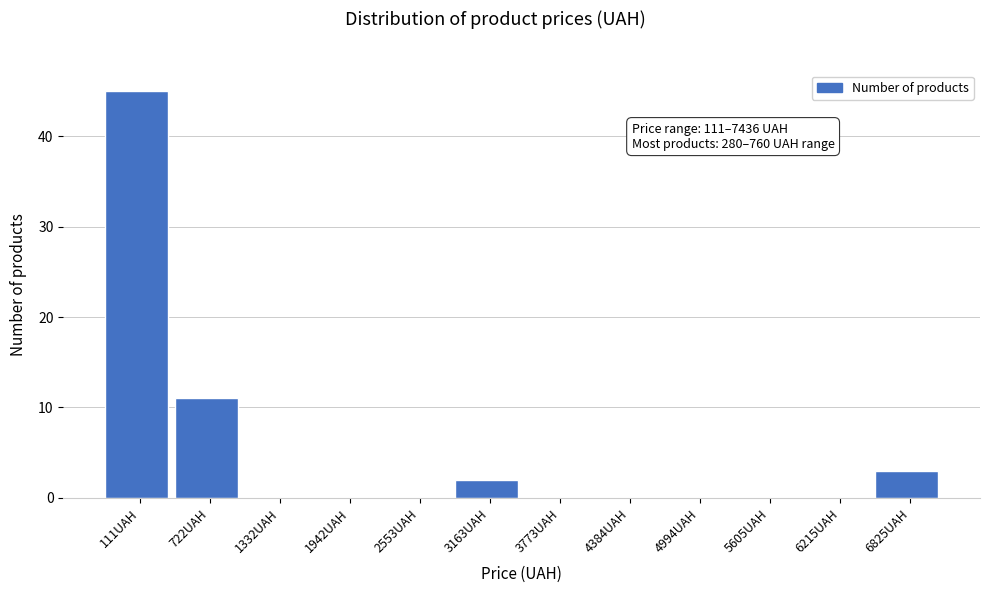

Reading left to right, extract all data points from this chart.

111UAH=45	722UAH=11	1332UAH=0	1942UAH=0	2553UAH=0	3163UAH=2	3773UAH=0	4384UAH=0	4994UAH=0	5605UAH=0	6215UAH=0	6825UAH=3